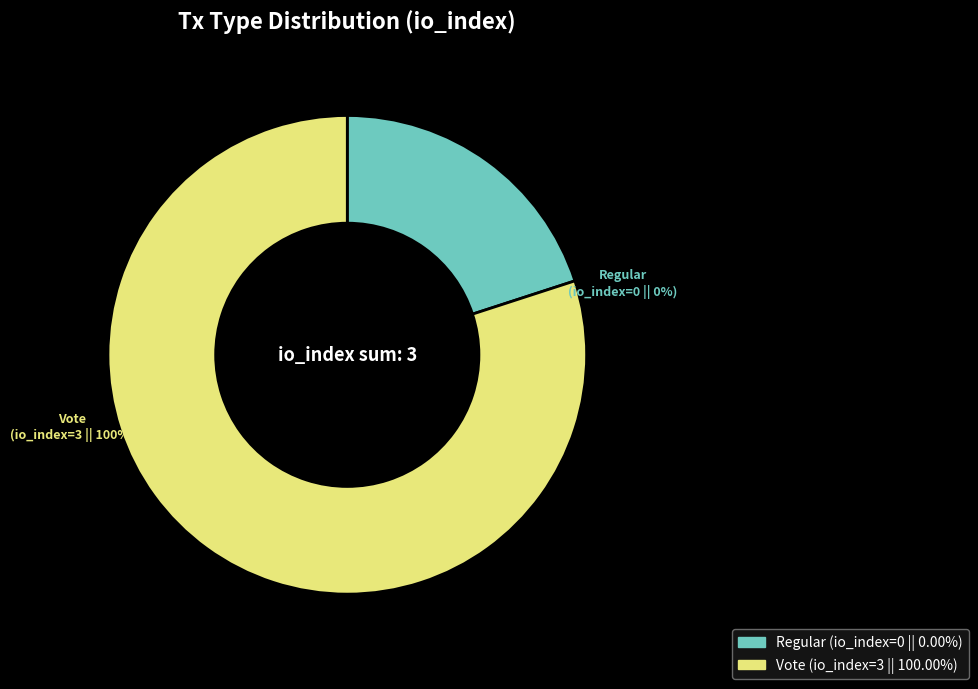

The Regular slice represents 0% of the pie. True or false?

True